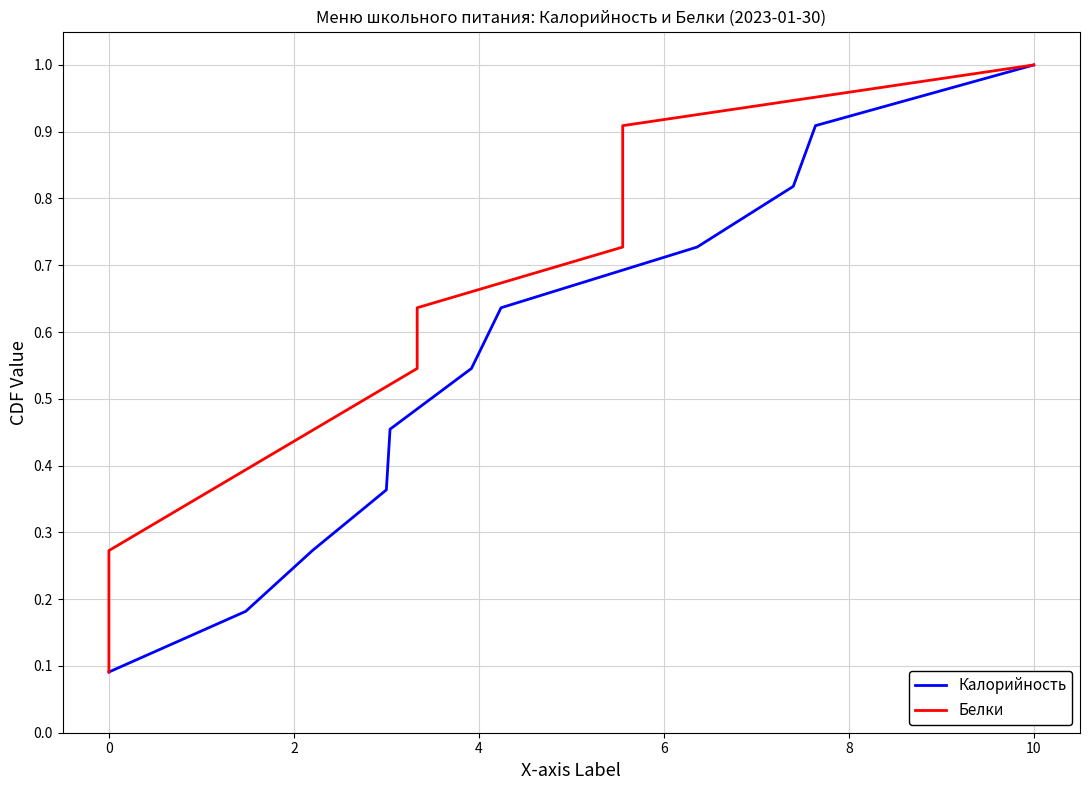

Reading right to left, extract all data points from this chart.

Калорийность: 1.0	0.9	0.8	0.7	0.6	0.5	0.5	0.4	0.3	0.2	0.1
Белки: 1.0	0.9	0.8	0.7	0.6	0.5	0.5	0.4	0.3	0.2	0.1